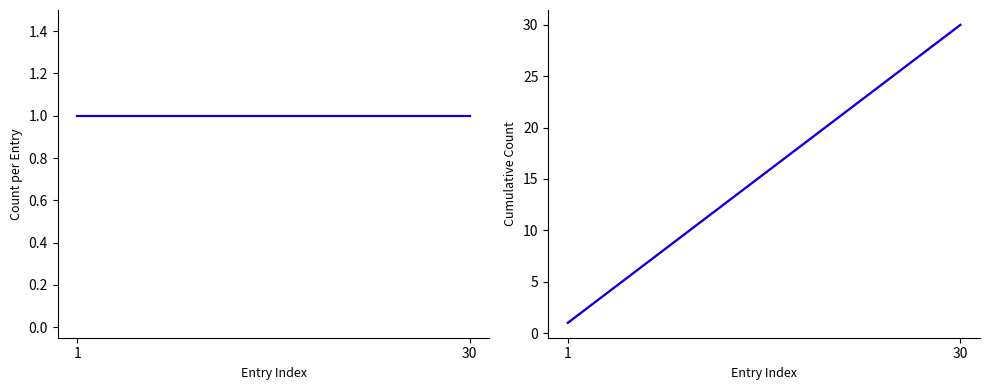

Between 14 and 12, which is larger?

14